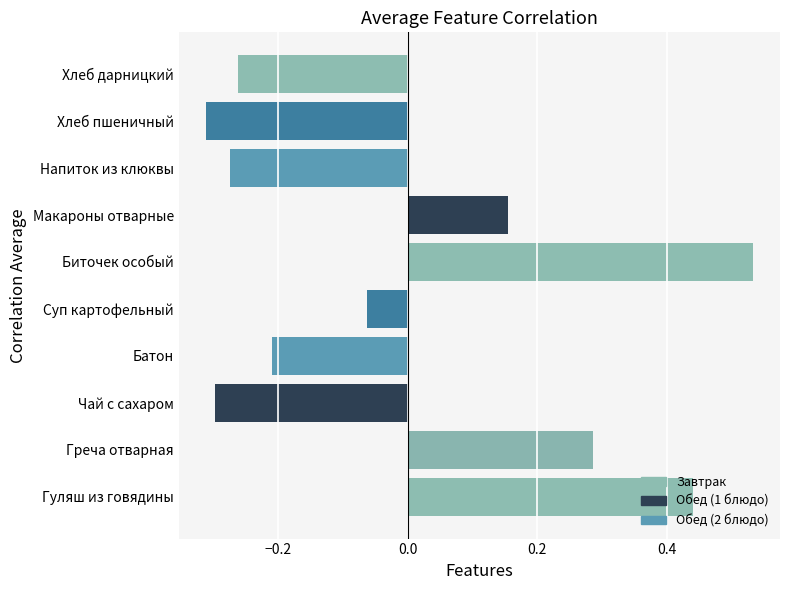

Between Биточек особый and Чай с сахаром, which is larger?

Биточек особый